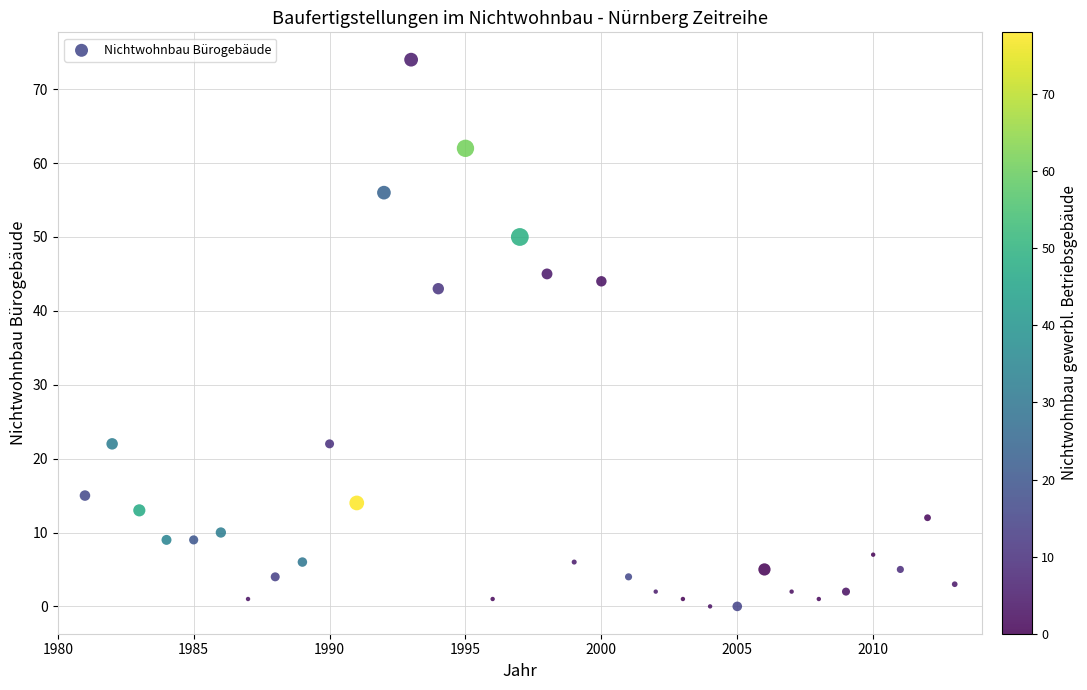

What Y value in the scatter plot is closest to 37?

43